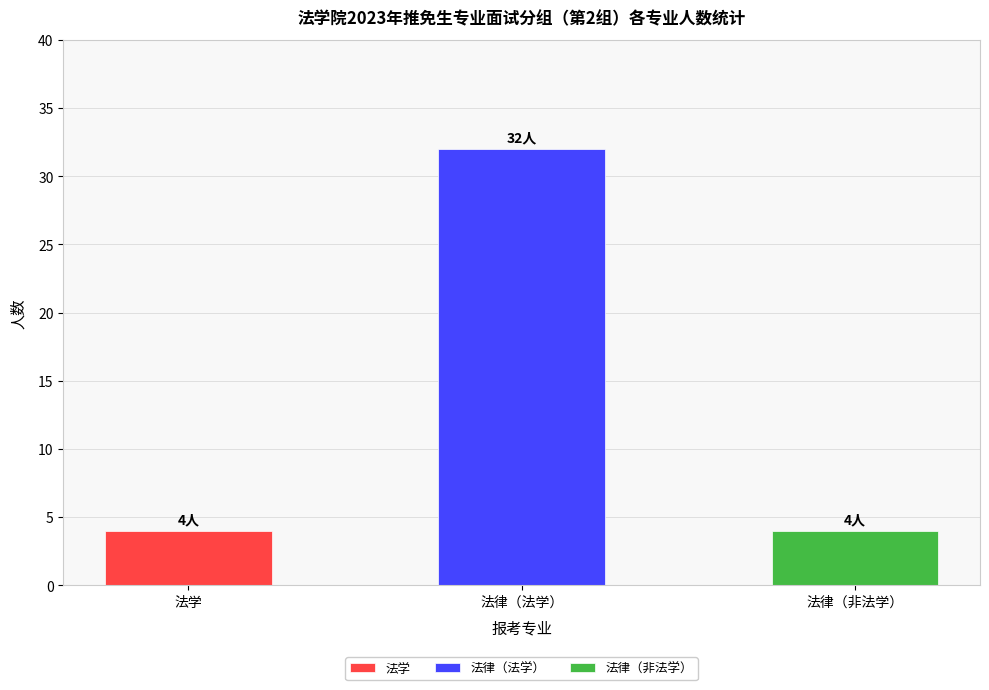

What is the label of the 3rd bar from the right?

法学